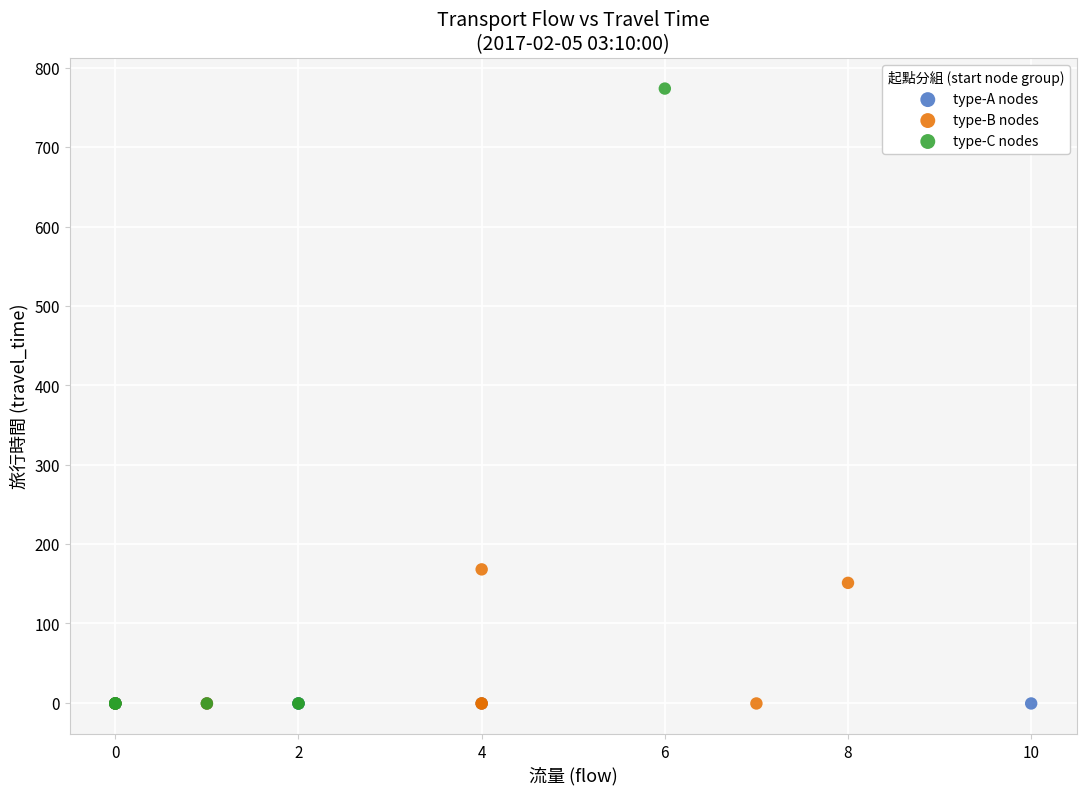

Which series contains the highest Y value?

type-C nodes